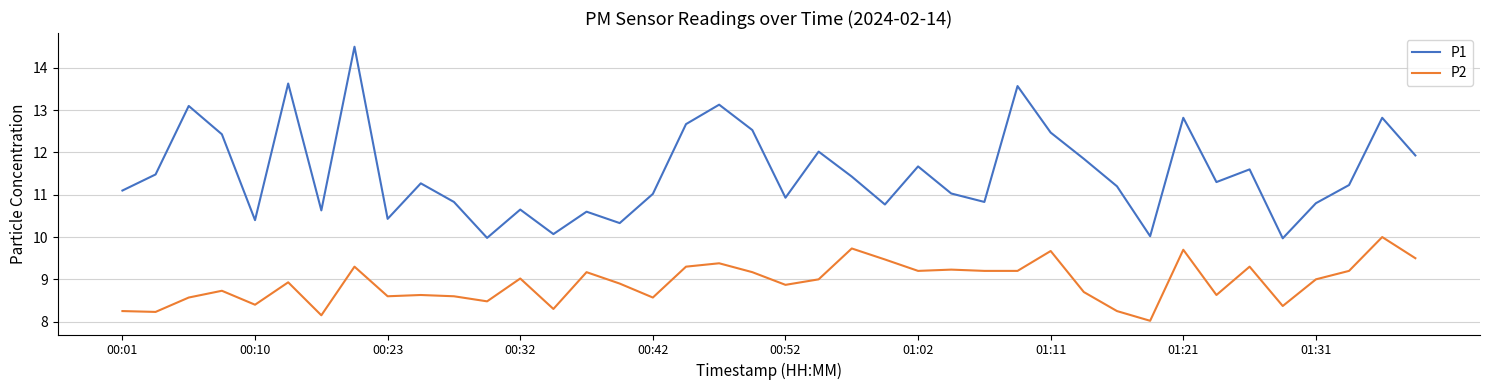

What is the difference between the maximum and minimum values in the P1 series?

4.5